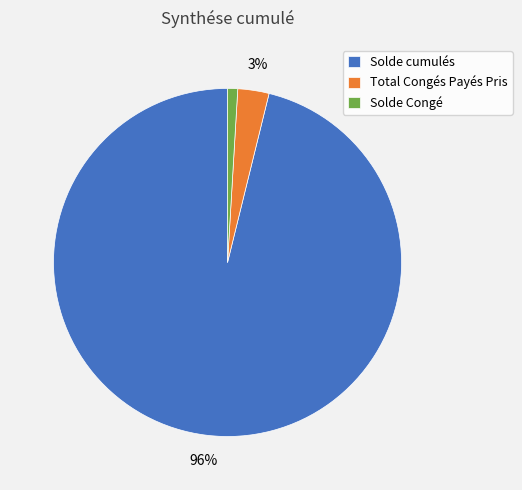

To the nearest percent, what percentage of the pie is Solde cumulés?

96%